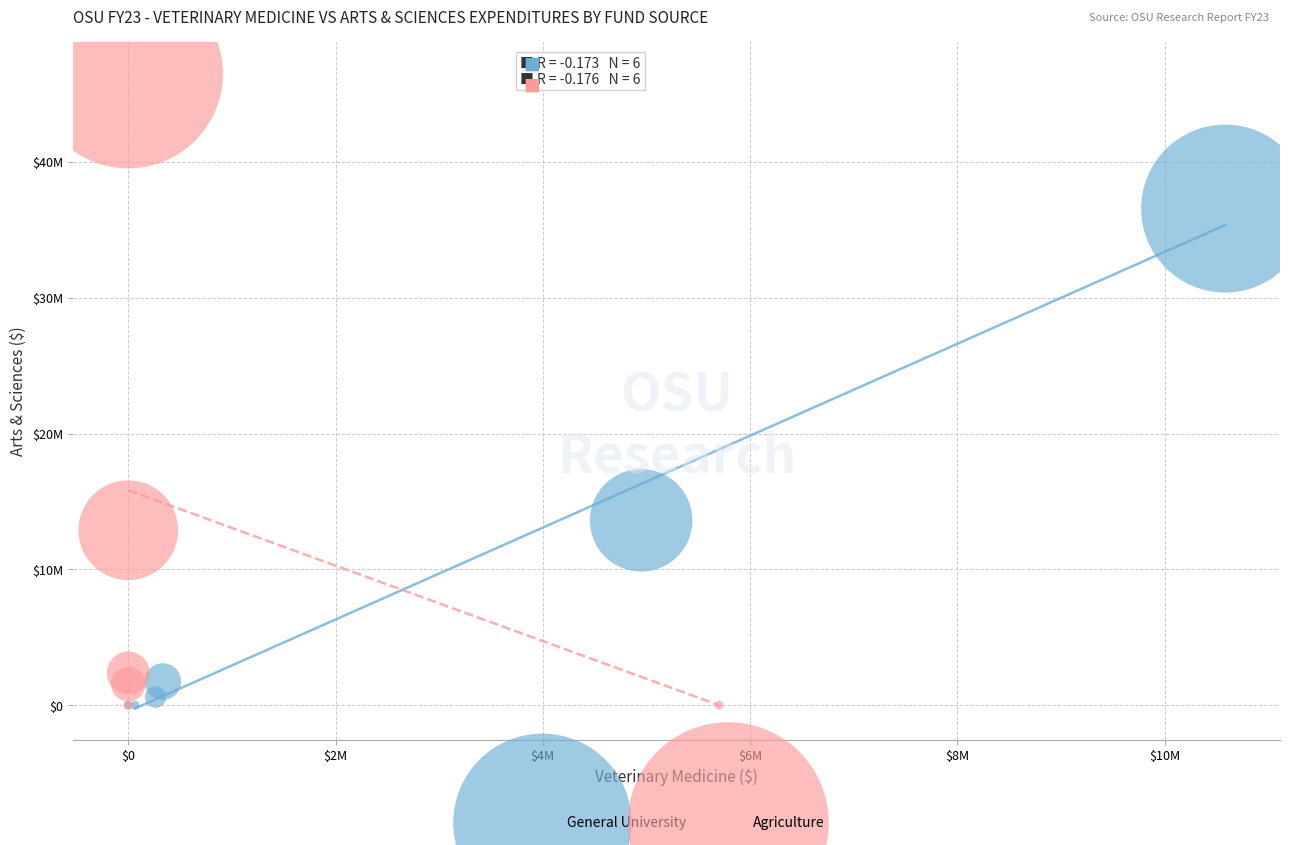

What are all the series names shown in the legend?

General University, Agriculture